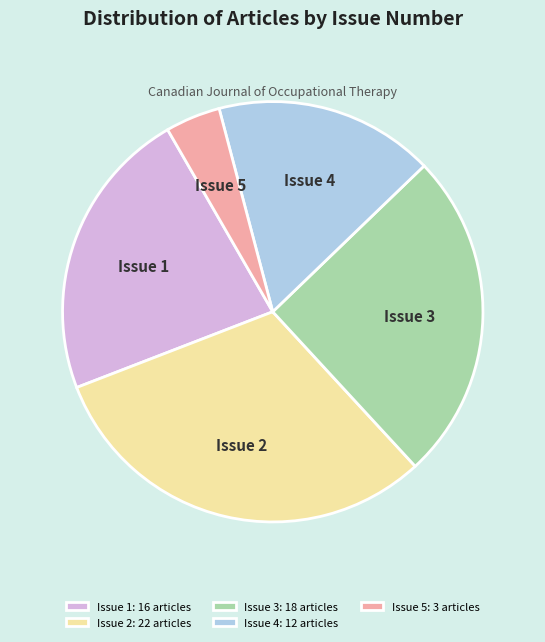

The Issue 3 slice represents 18% of the pie. True or false?

False